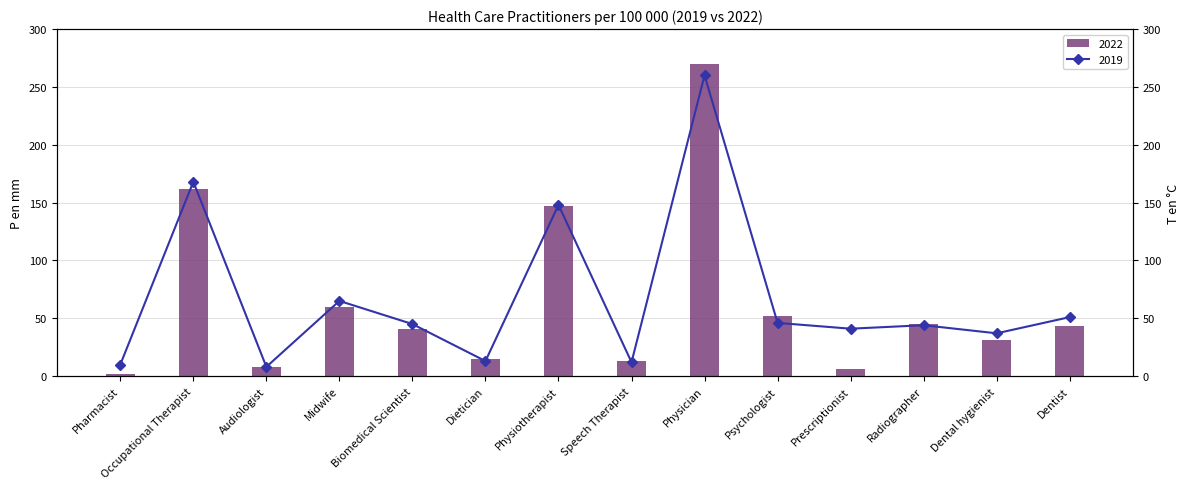

Which series has the largest range (max minus min)?

2022